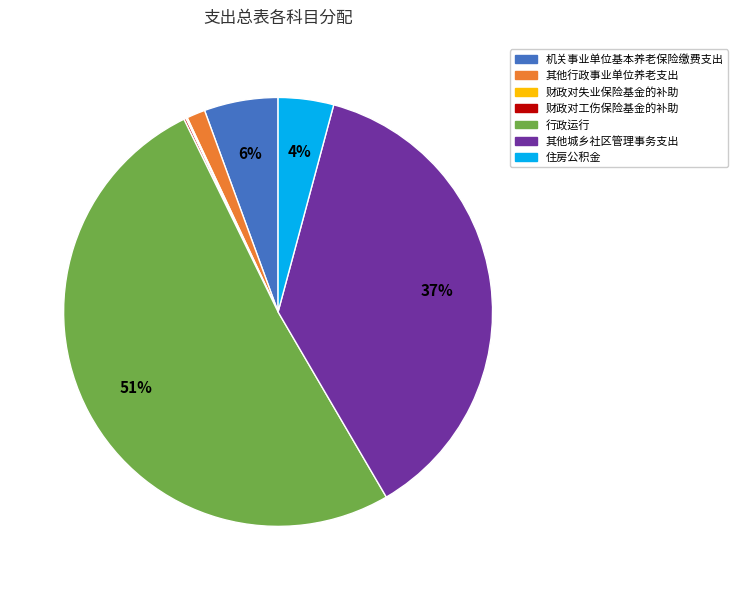

To the nearest percent, what percentage of the pie is 机关事业单位基本养老保险缴费支出?

6%